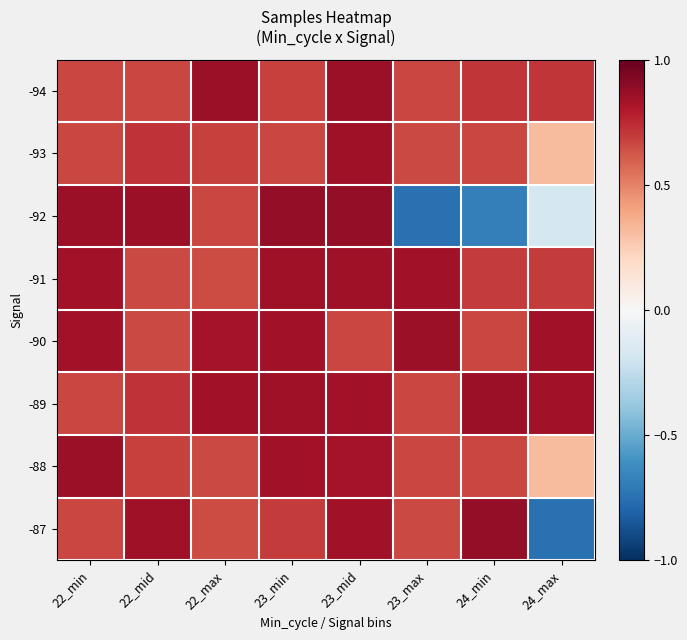

Reading right to left, extract all data points from this chart.

-94: 24_max=0.7	24_min=0.7	23_max=0.7	23_mid=0.9	23_min=0.7	22_max=0.9	22_mid=0.7	22_min=0.7
-93: 24_max=0.3	24_min=0.7	23_max=0.7	23_mid=0.8	23_min=0.7	22_max=0.7	22_mid=0.7	22_min=0.7
-92: 24_max=-0.2	24_min=-0.7	23_max=-0.7	23_mid=0.9	23_min=0.9	22_max=0.7	22_mid=0.9	22_min=0.9
-91: 24_max=0.7	24_min=0.7	23_max=0.8	23_mid=0.8	23_min=0.8	22_max=0.7	22_mid=0.7	22_min=0.8
-90: 24_max=0.8	24_min=0.7	23_max=0.9	23_mid=0.7	23_min=0.8	22_max=0.8	22_mid=0.7	22_min=0.8
-89: 24_max=0.8	24_min=0.9	23_max=0.7	23_mid=0.8	23_min=0.8	22_max=0.8	22_mid=0.7	22_min=0.7
-88: 24_max=0.3	24_min=0.7	23_max=0.7	23_mid=0.8	23_min=0.8	22_max=0.7	22_mid=0.7	22_min=0.9
-87: 24_max=-0.7	24_min=0.9	23_max=0.7	23_mid=0.8	23_min=0.7	22_max=0.7	22_mid=0.8	22_min=0.7